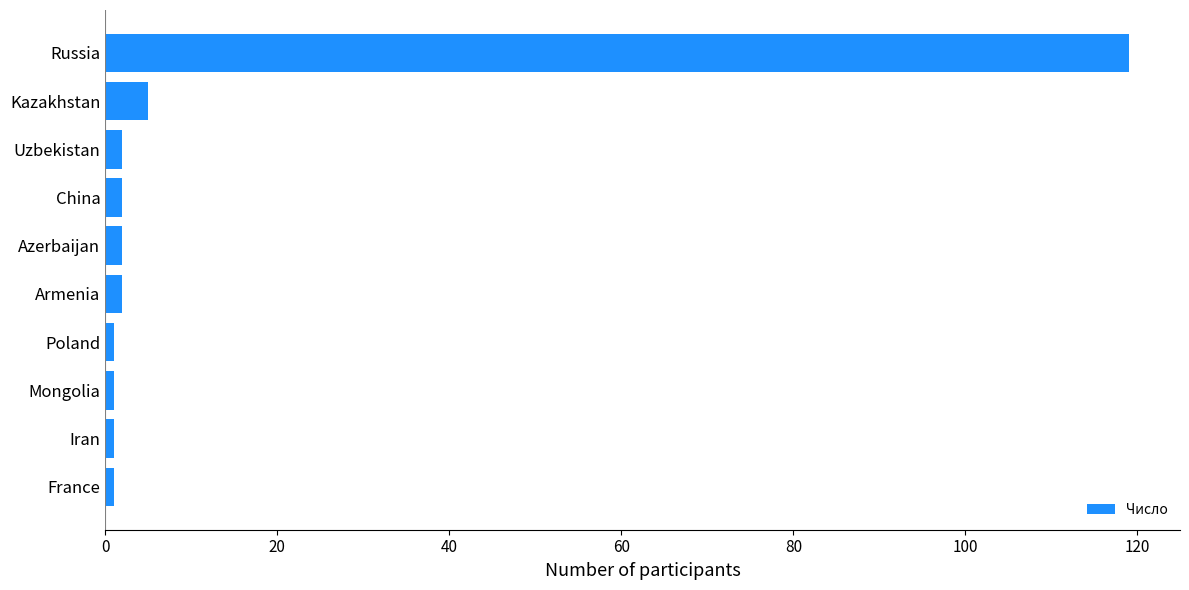

What is the average value?

14